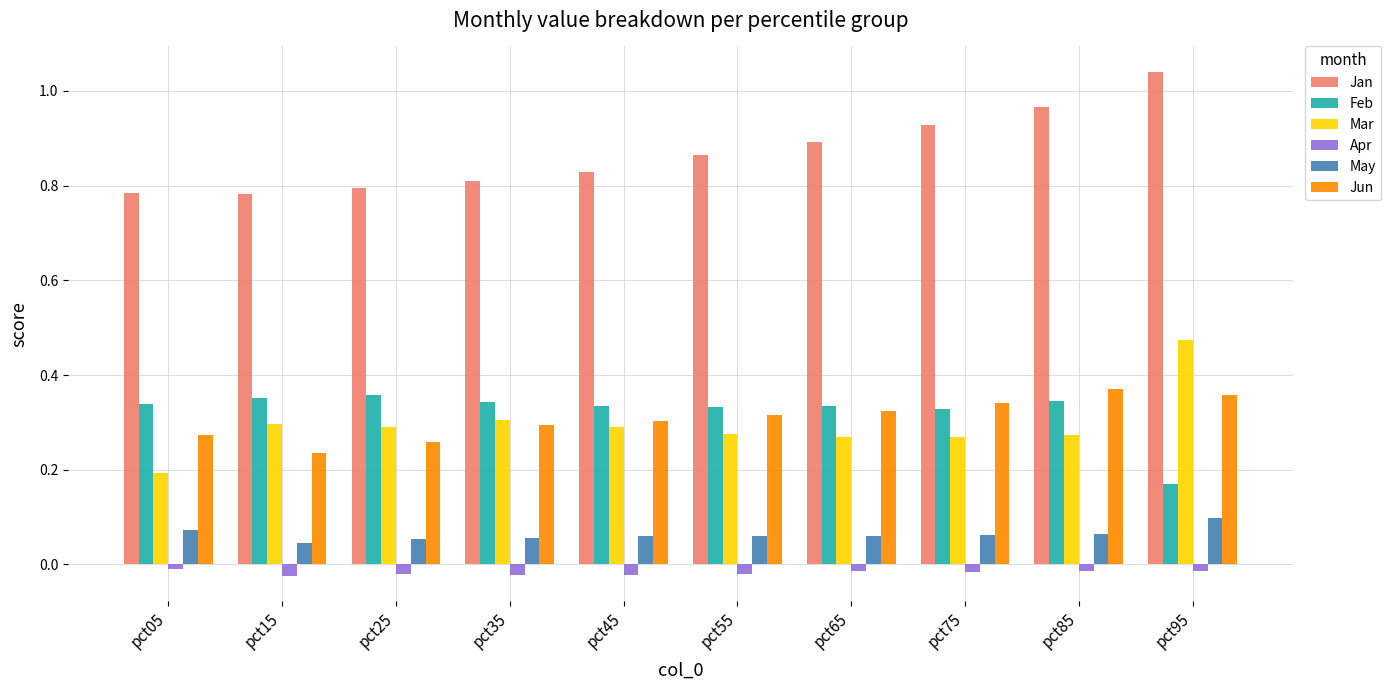

Which category has the lowest value in the Jun series?

pct15